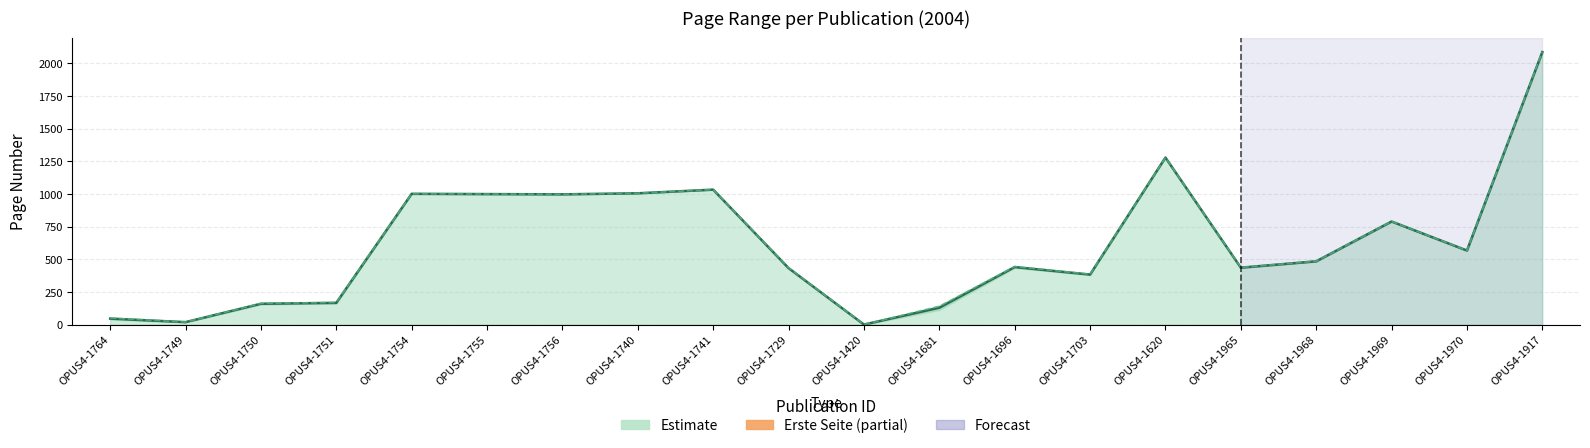

True or false: Letzte Seite and Estimate (mid page) cross at least once.

False